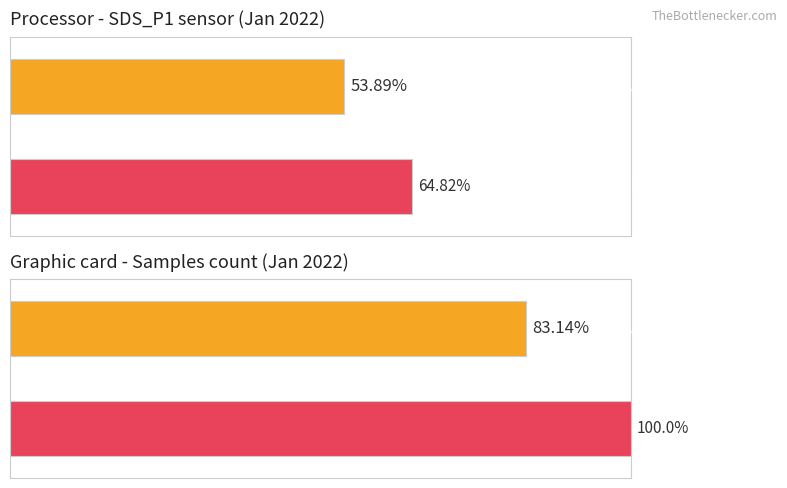

List the series in order of their overall mean, highest first.

Maximum utilization, Average utilization